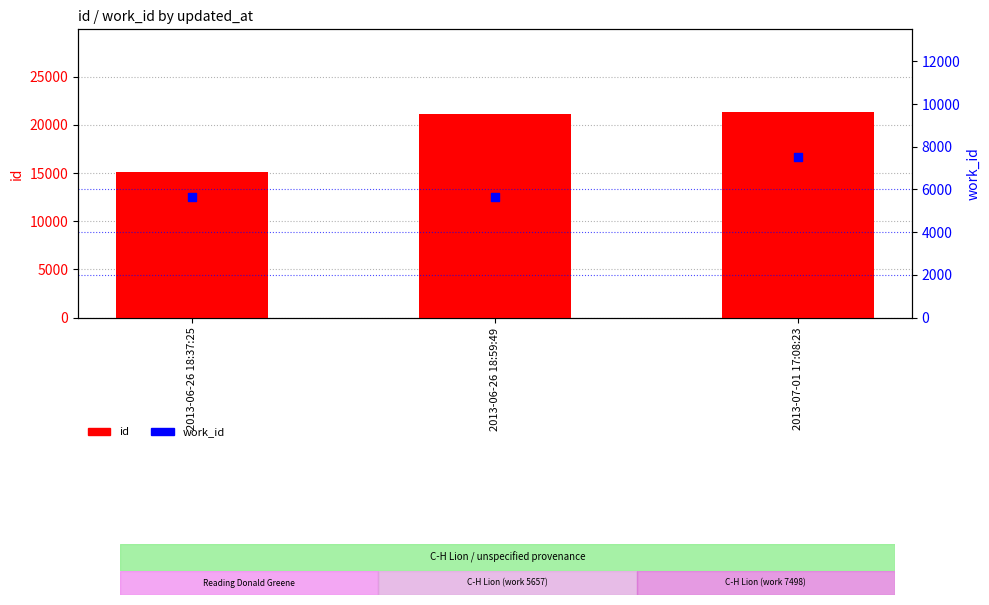

Is the value of id at 2013-07-01 17:08:23 greater than the value of work_id at 2013-07-01 17:08:23?

Yes